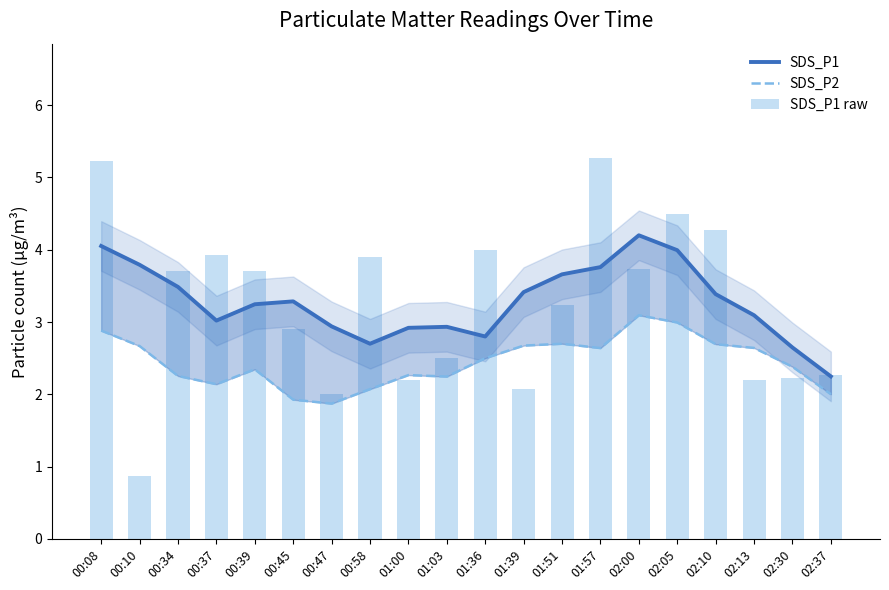

Is it true that SDS_P2 equals 2.3 at 00:39?

True